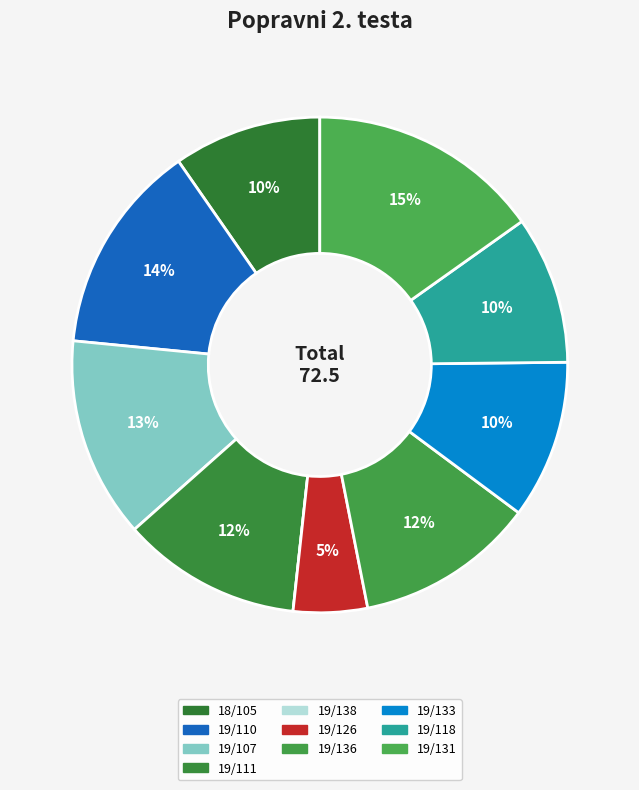

How many segments does this pie chart have?

10